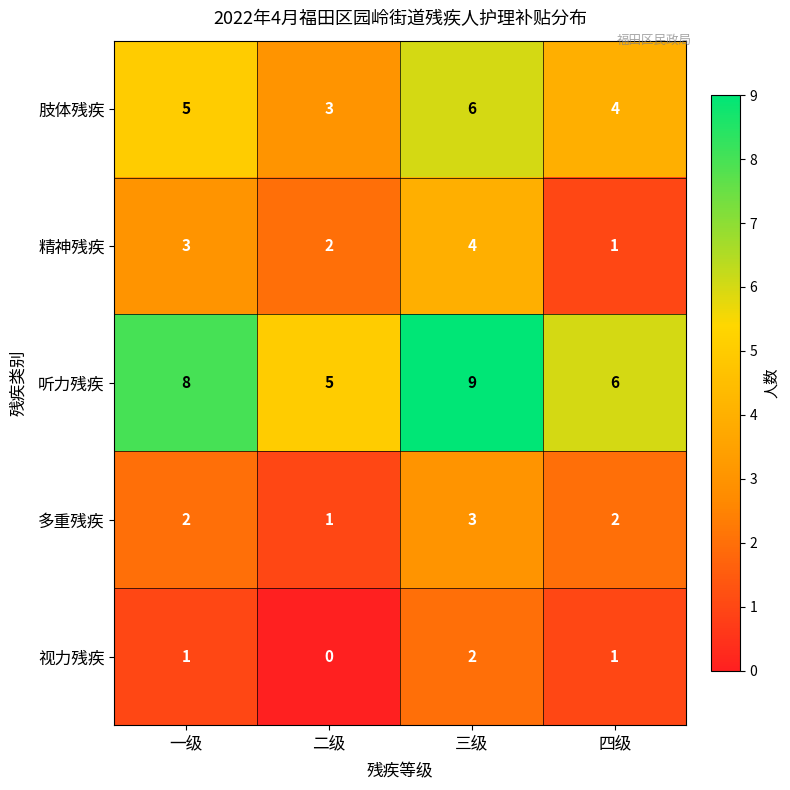

What is the difference between the highest and lowest values at 一级?

7